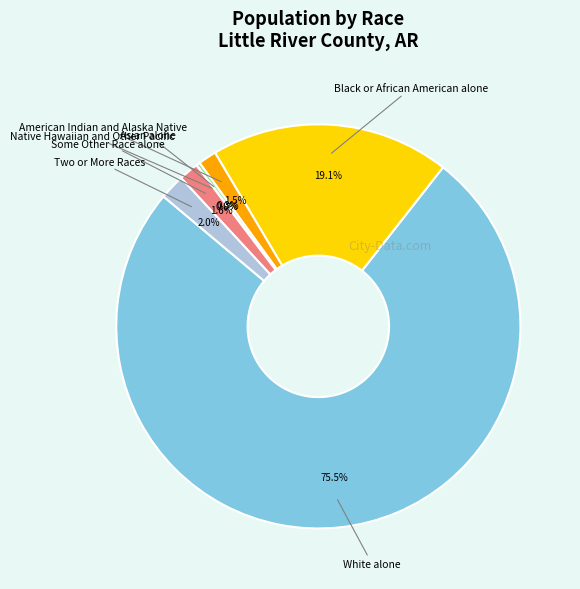

How much of the chart is everything except Asian alone?

99.7%